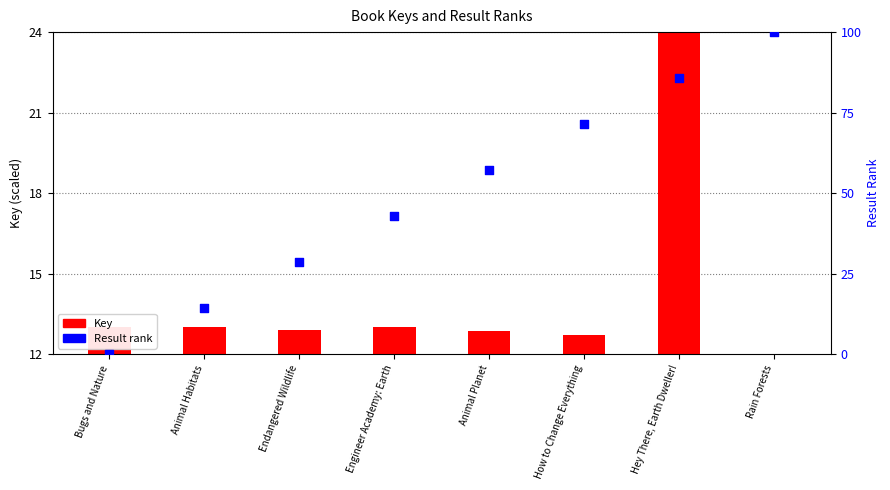

At how many categories does at least one series exceed 89?

1